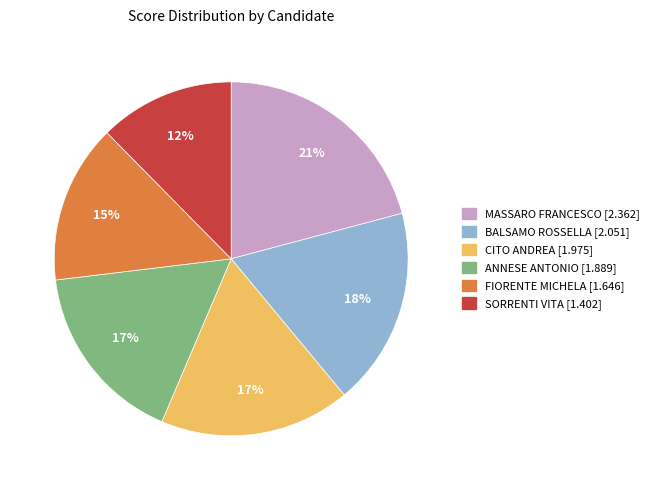

To the nearest percent, what portion does SORRENTI VITA represent?

12%